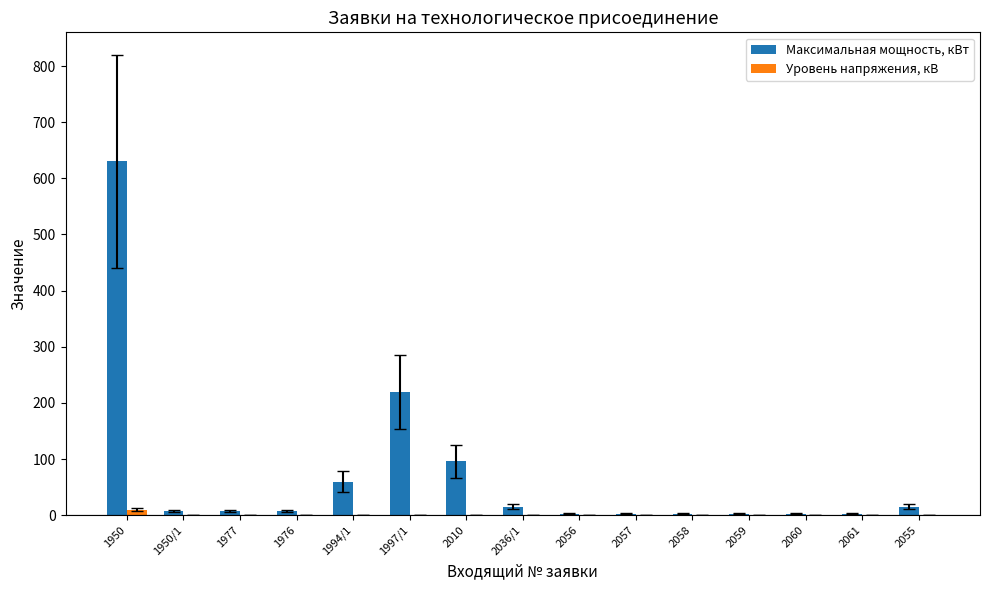

At which label is Максимальная мощность, кВт closest to 316?

1997/1